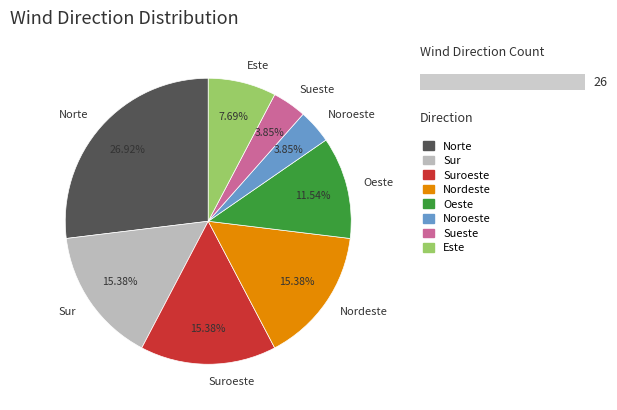

Which category has the biggest portion of the pie?

Norte